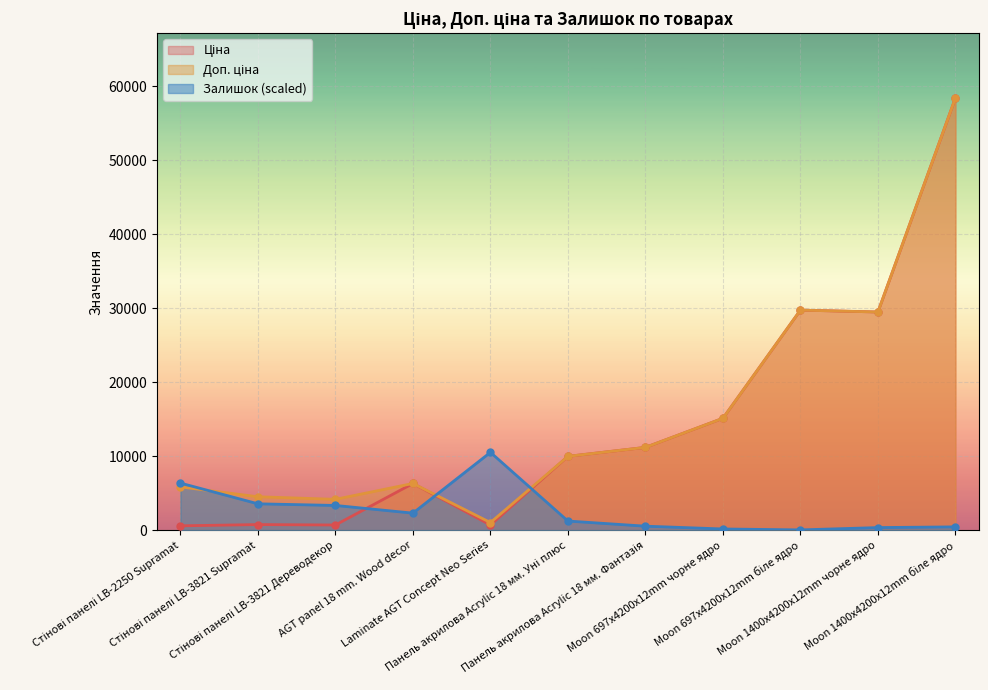

True or false: Залишок has more than 1 interior local peaks.

False